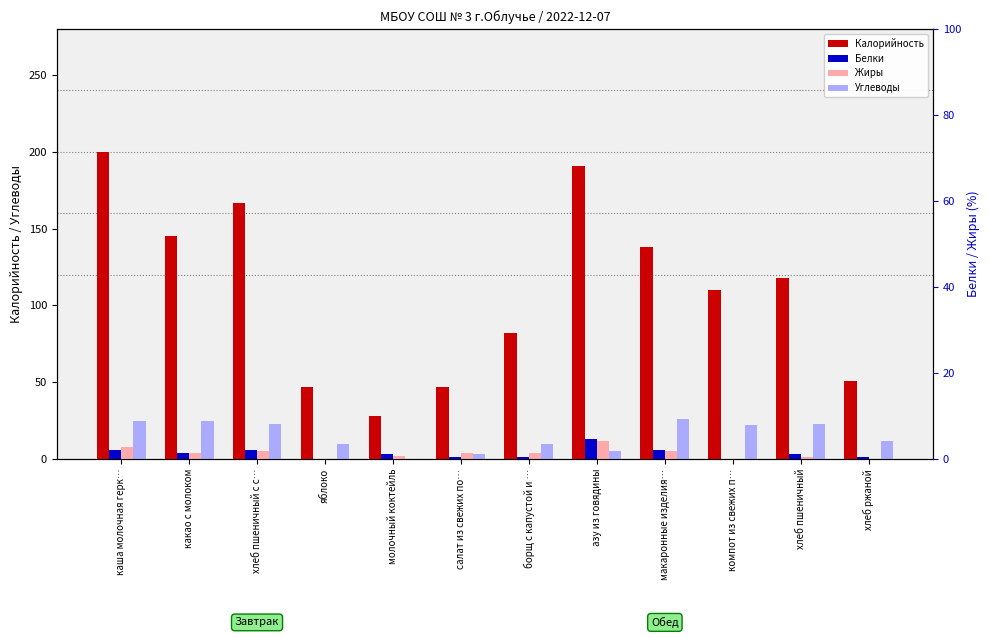

Which series changed the most between каша молочная герк… and компот из свежих п…?

Калорийность